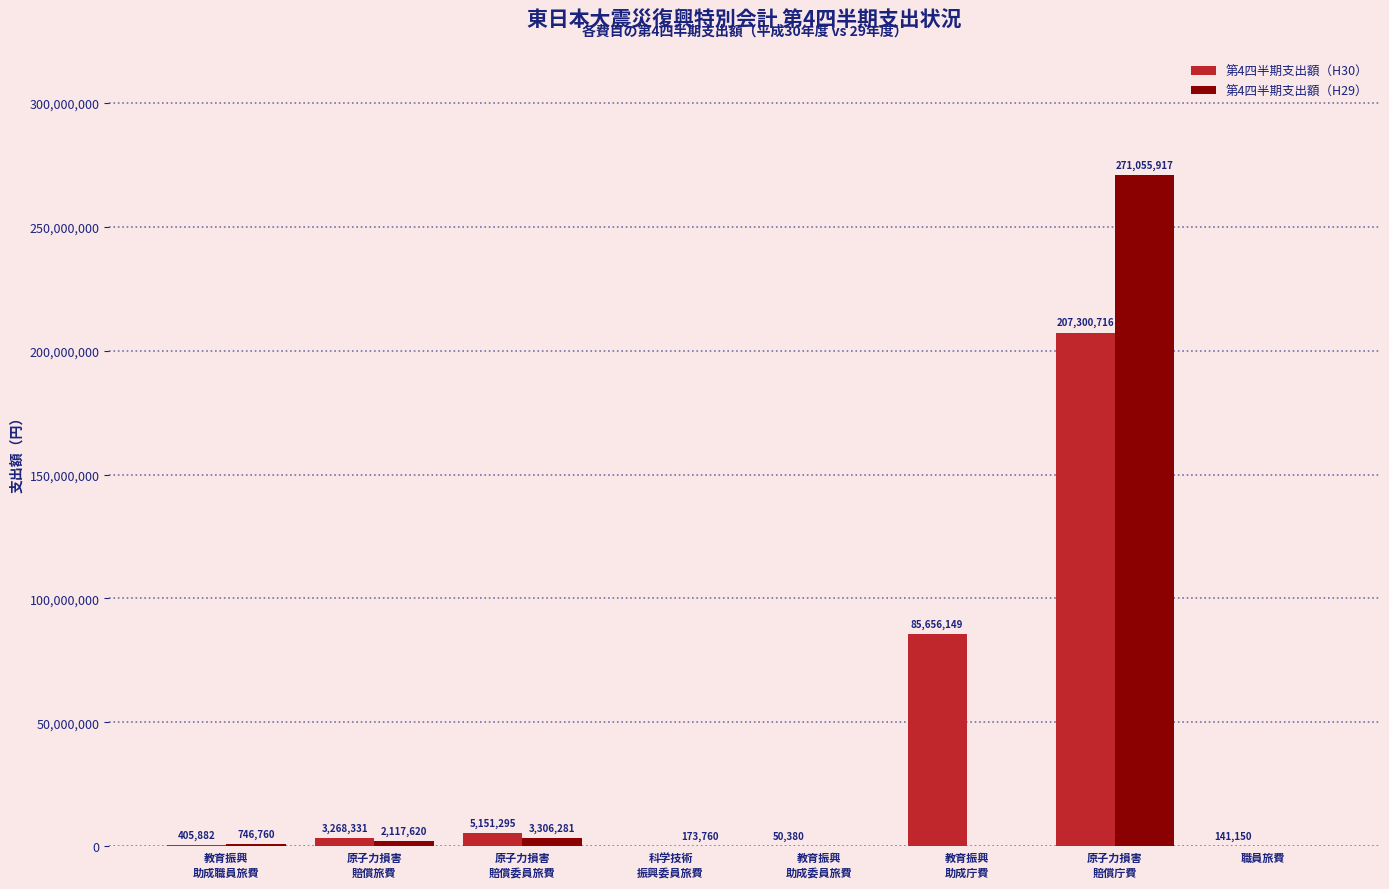

Which series has the largest total across all categories?

第4四半期支出額（H30）